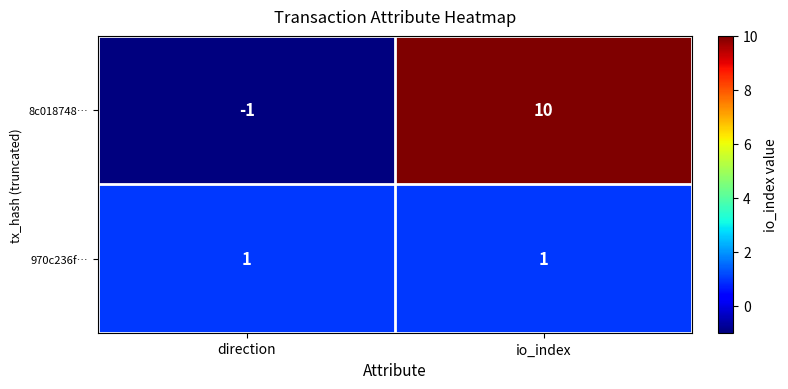

List the labels in order of 8c018748… value, smallest first.

direction, io_index